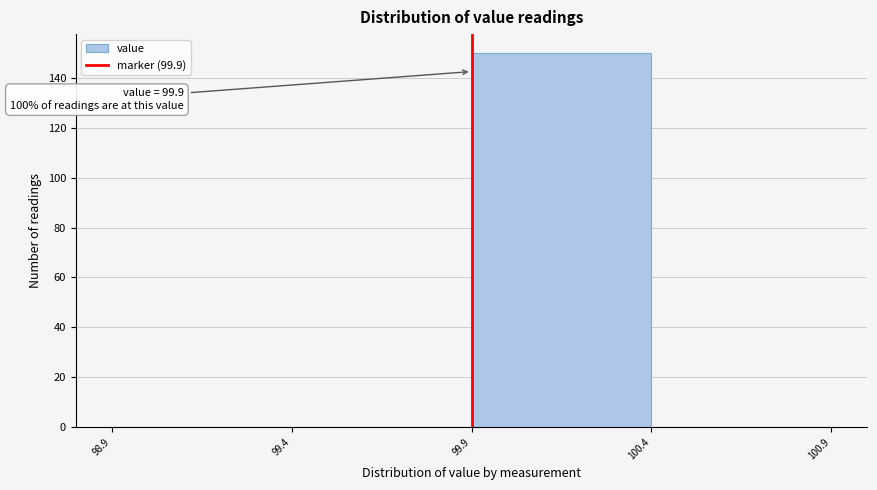

Over which range of the x-axis is the bar tallest?

99.9 to 100.4